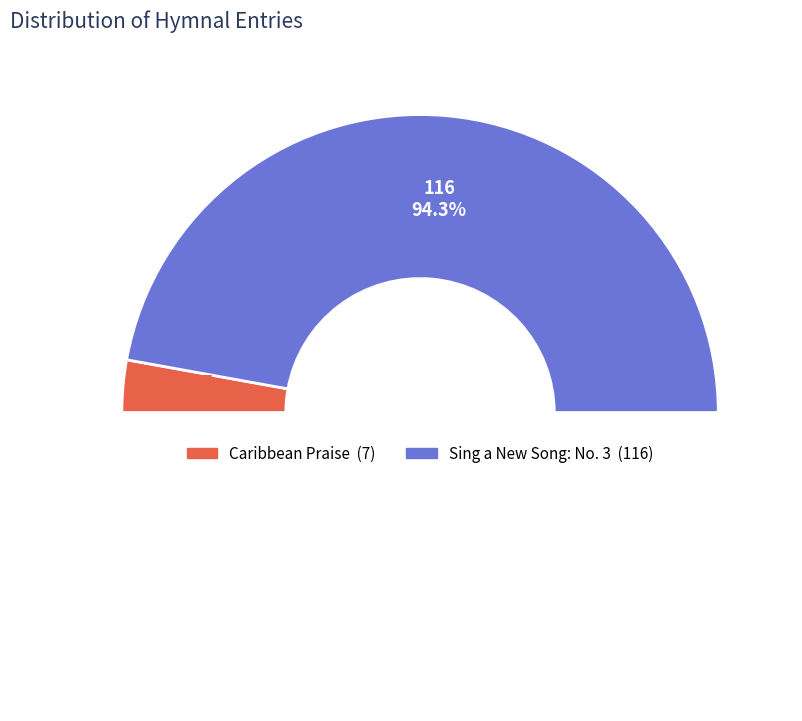

To the nearest percent, what is the difference between the Sing a New Song: No. 3 and Caribbean Praise slice percentages?

89%